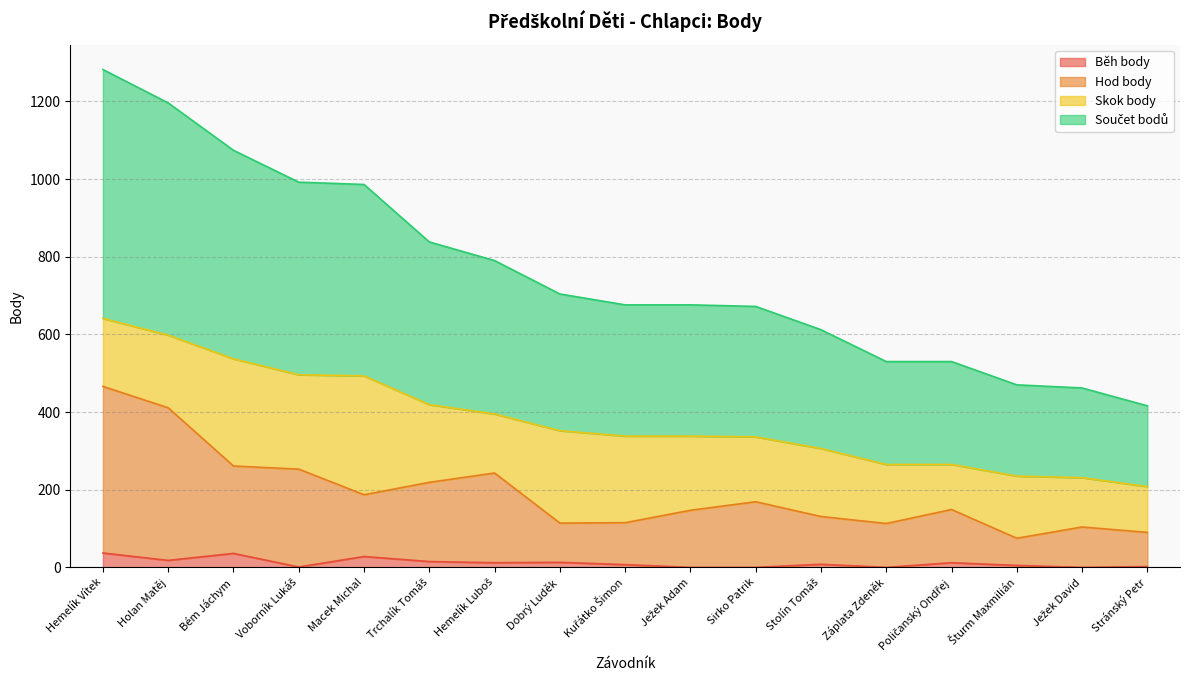

At which category is the sum across all series the highest?

Hemelík Vítek